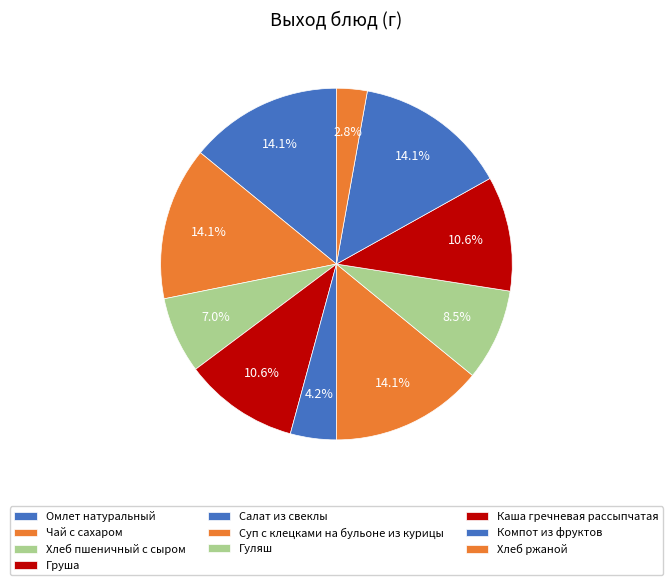

What percentage is the Каша гречневая рассыпчатая slice, to the nearest percent?

11%